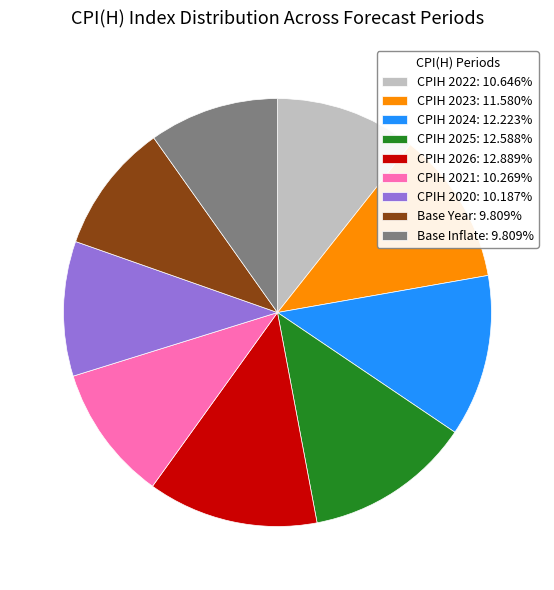

Is there a majority slice in this chart?

No